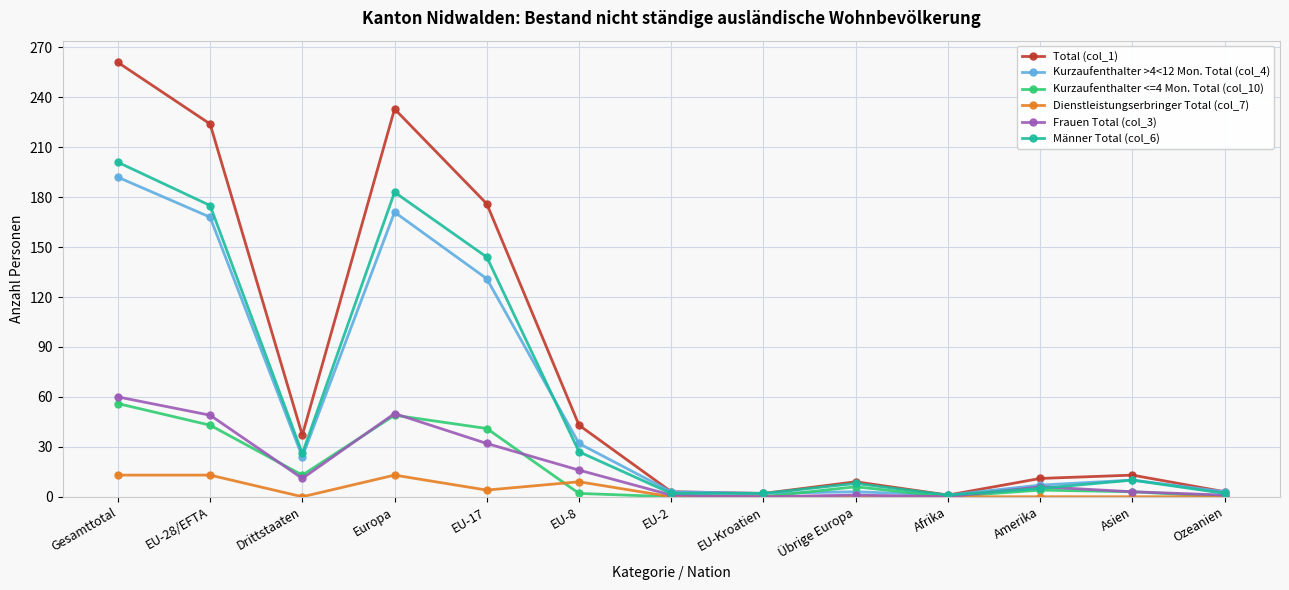

Which series has the largest range (max minus min)?

Total (col_1)